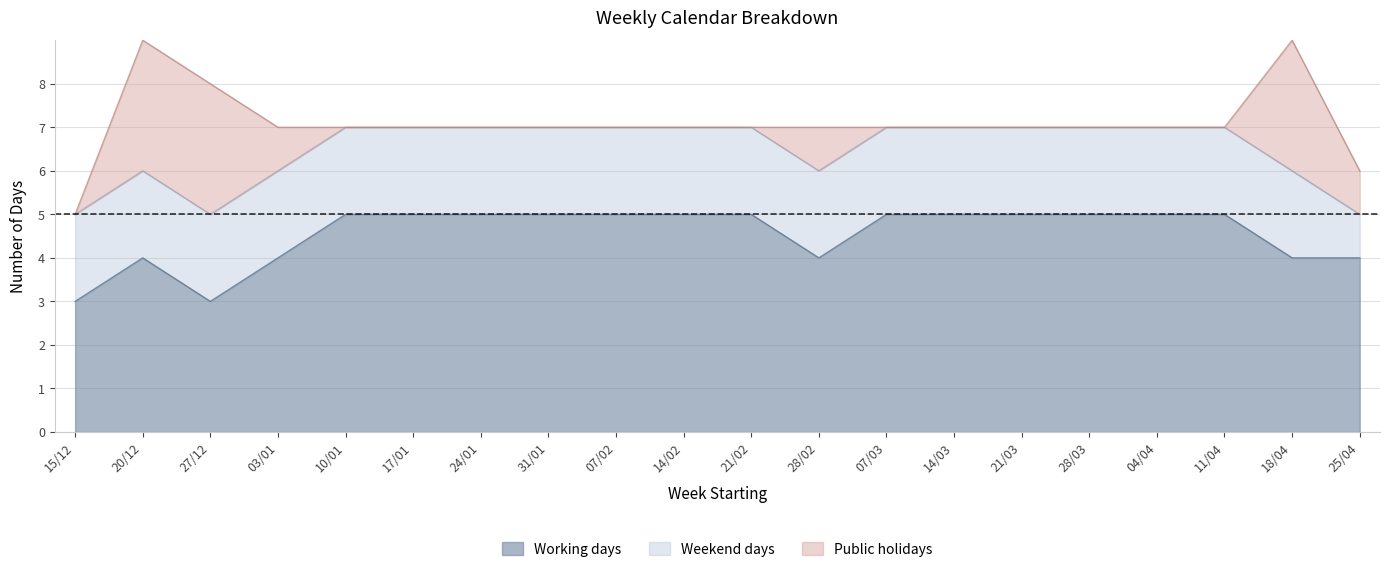

How many lines are shown in the chart?

3